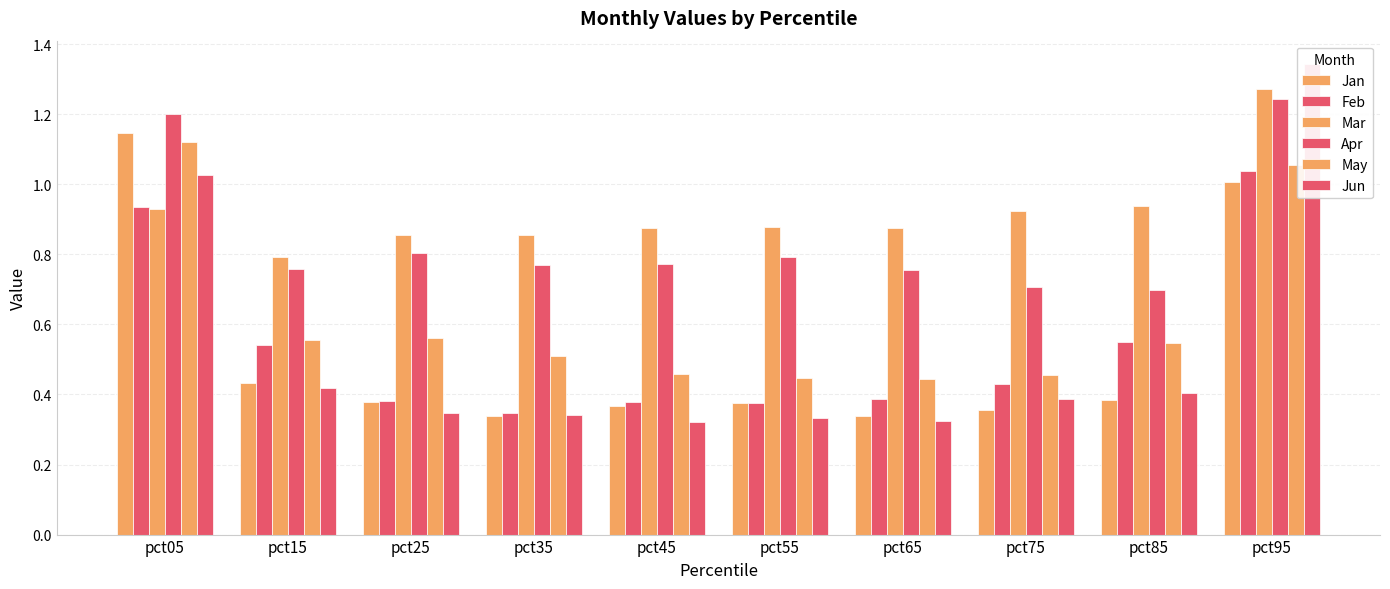

Is the value of Feb at pct45 greater than the value of Apr at pct75?

No